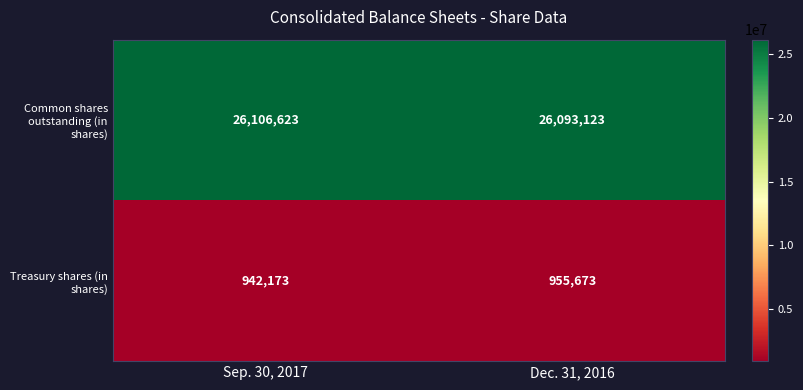

What is the difference between the maximum and minimum values in the Treasury shares (in shares) series?

13500